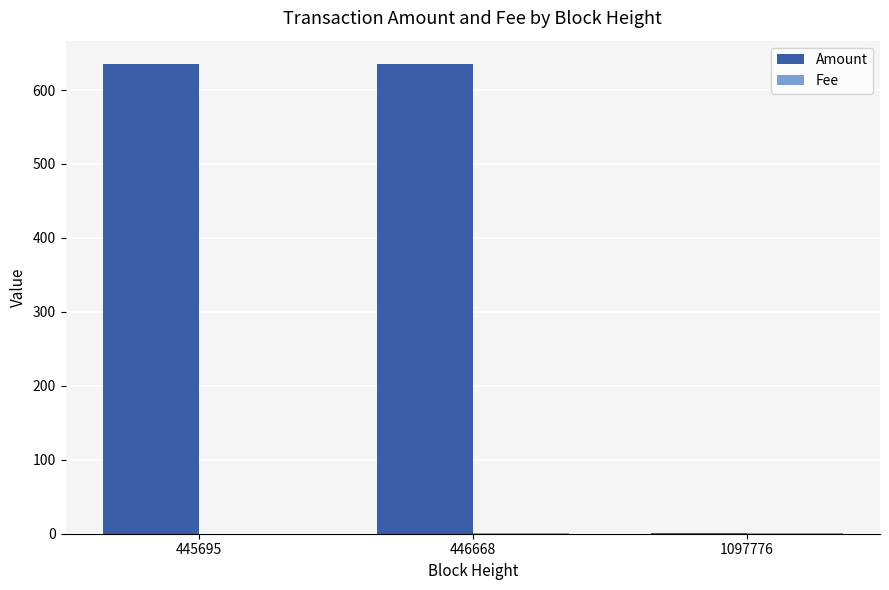

What is the sum of all Amount values?

1270.6